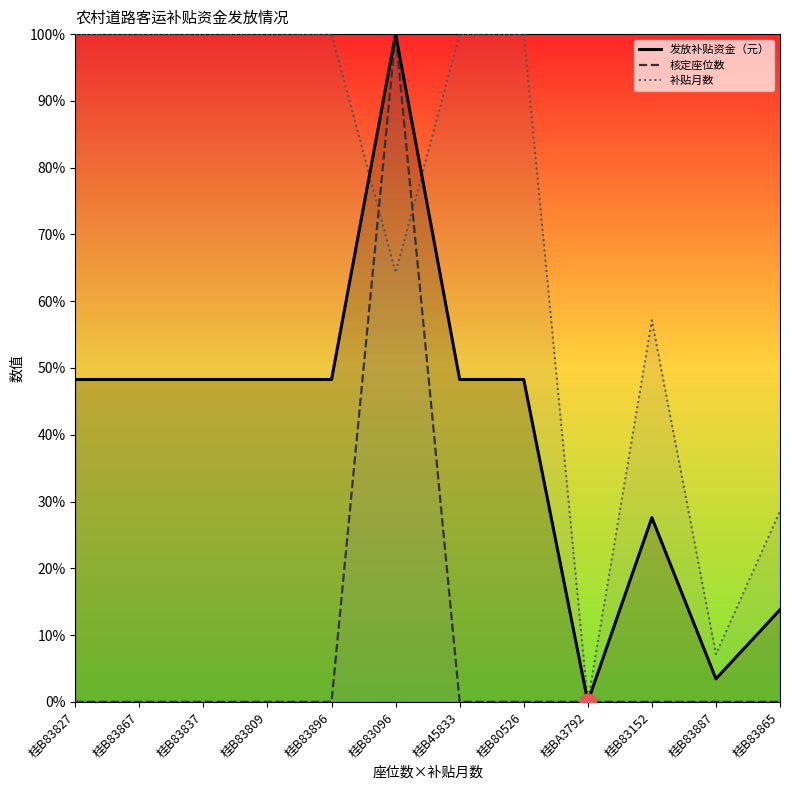

How many lines are shown in the chart?

3